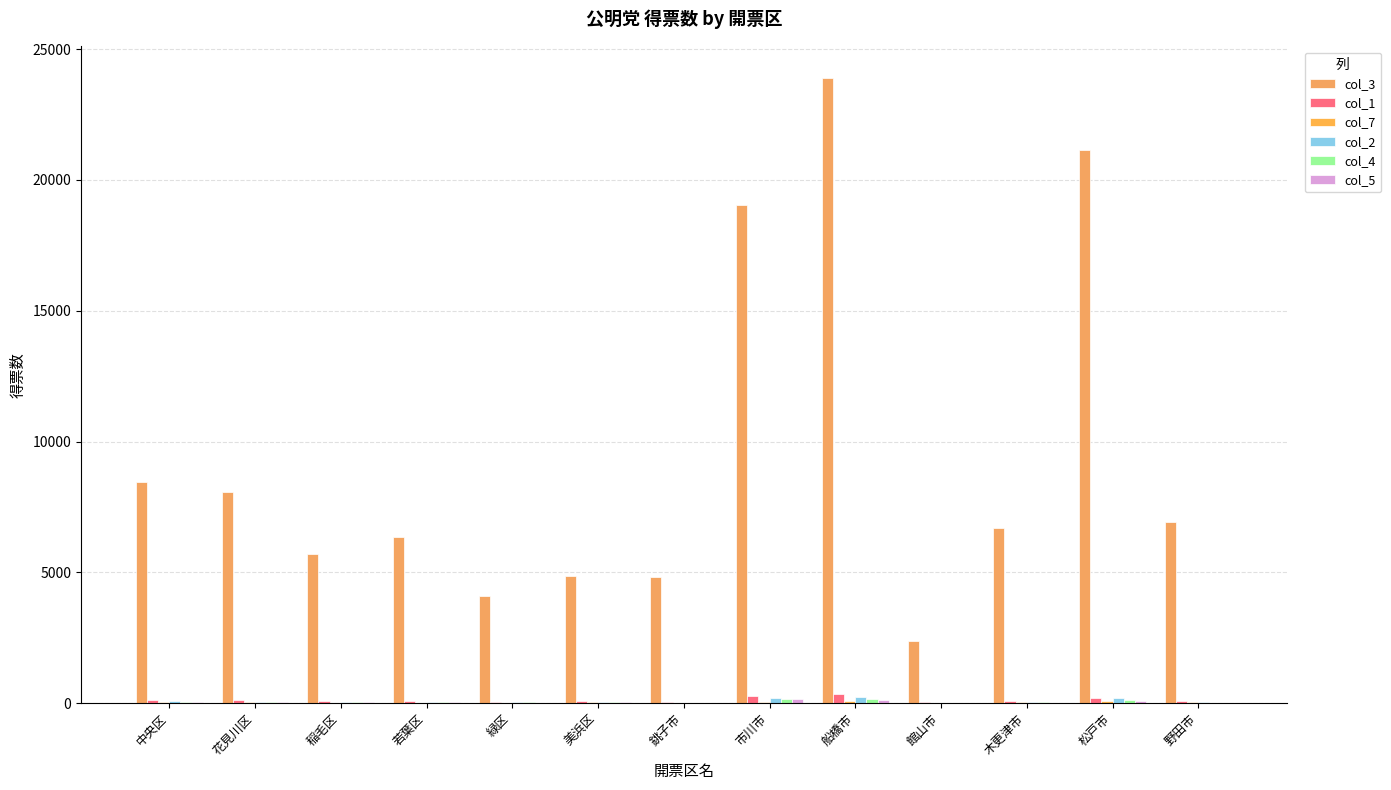

Reading left to right, what are all the values shown in this chart?

col_3: 中央区=8451.0	花見川区=8089.0	稲毛区=5692.0	若葉区=6337.0	緑区=4096.0	美浜区=4880.0	銚子市=4825.0	市川市=19038.0	船橋市=23913.0	館山市=2378.0	木更津市=6713.0	松戸市=21136.0	野田市=6929.0
col_1: 中央区=139.0	花見川区=136.0	稲毛区=82.0	若葉区=80.0	緑区=55.0	美浜区=71.0	銚子市=53.0	市川市=276.0	船橋市=341.0	館山市=30.0	木更津市=88.0	松戸市=213.0	野田市=90.0
col_7: 中央区=46.5	花見川区=30.1	稲毛区=18.4	若葉区=13.3	緑区=16.5	美浜区=27.0	銚子市=13.2	市川市=56.9	船橋市=85.9	館山市=14.9	木更津市=45.5	松戸市=69.7	野田市=29.4
col_2: 中央区=67.0	花見川区=56.0	稲毛区=58.0	若葉区=62.0	緑区=35.0	美浜区=58.0	銚子市=14.0	市川市=208.0	船橋市=242.0	館山市=16.0	木更津市=41.0	松戸市=190.0	野田市=39.0
col_4: 中央区=58.0	花見川区=58.0	稲毛区=39.0	若葉区=35.0	緑区=33.0	美浜区=48.0	銚子市=6.0	市川市=170.0	船橋市=173.0	館山市=13.0	木更津市=52.0	松戸市=134.0	野田市=18.0
col_5: 中央区=31.0	花見川区=44.0	稲毛区=38.0	若葉区=47.0	緑区=23.0	美浜区=39.0	銚子市=15.0	市川市=156.0	船橋市=135.0	館山市=6.0	木更津市=22.0	松戸市=95.0	野田市=23.0